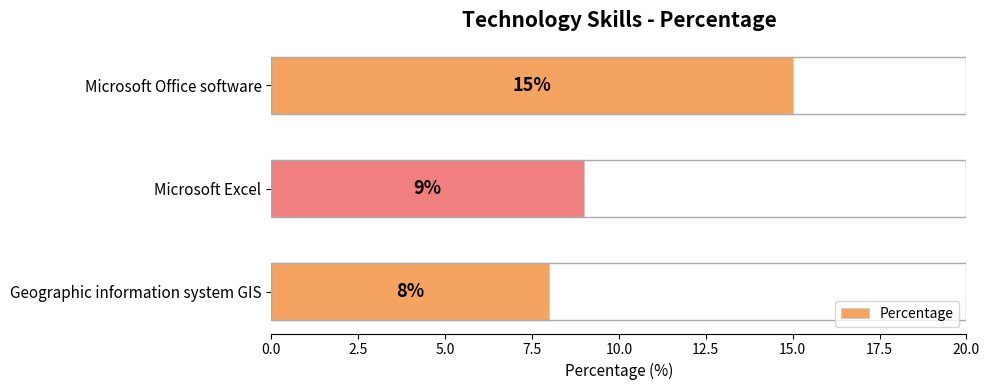

What is the maximum value shown in the chart?

15